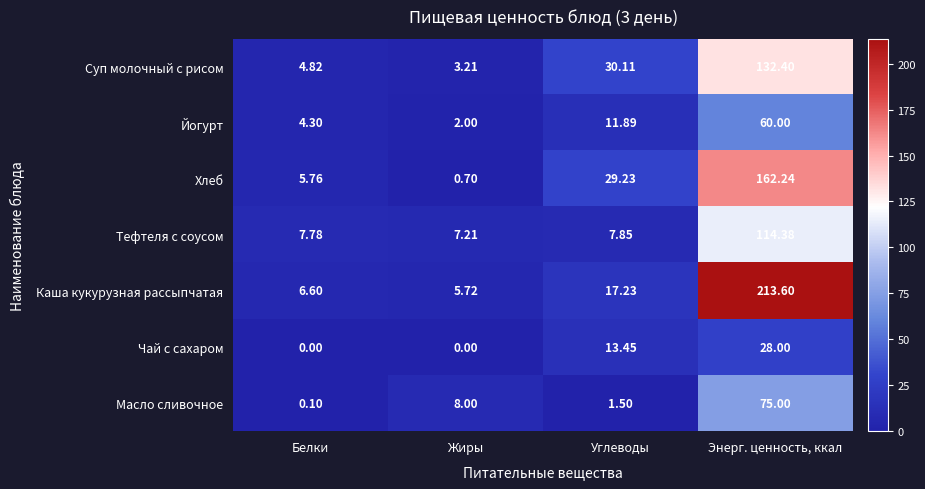

Which category has the highest value across all series?

Энерг. ценность, ккал